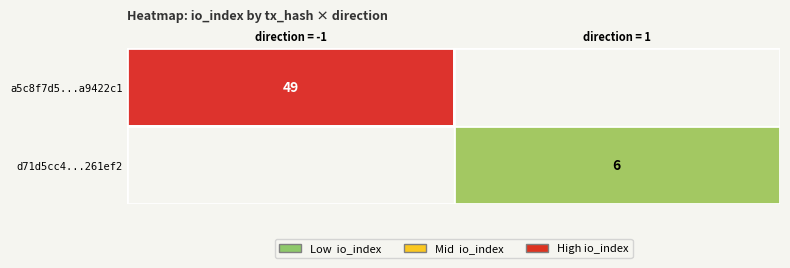

What is the sum of all a5c8f7d5...a9422c1 values?

49